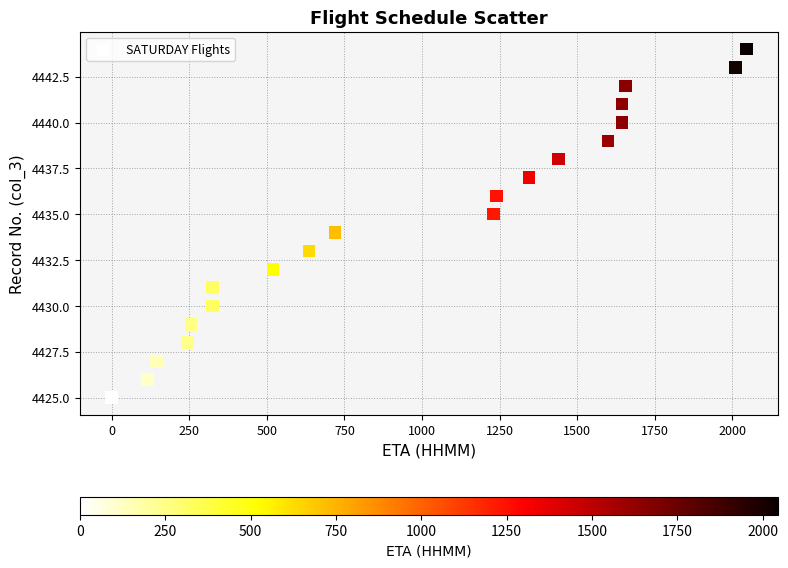

What is the range of Y values (max minus min)?

19